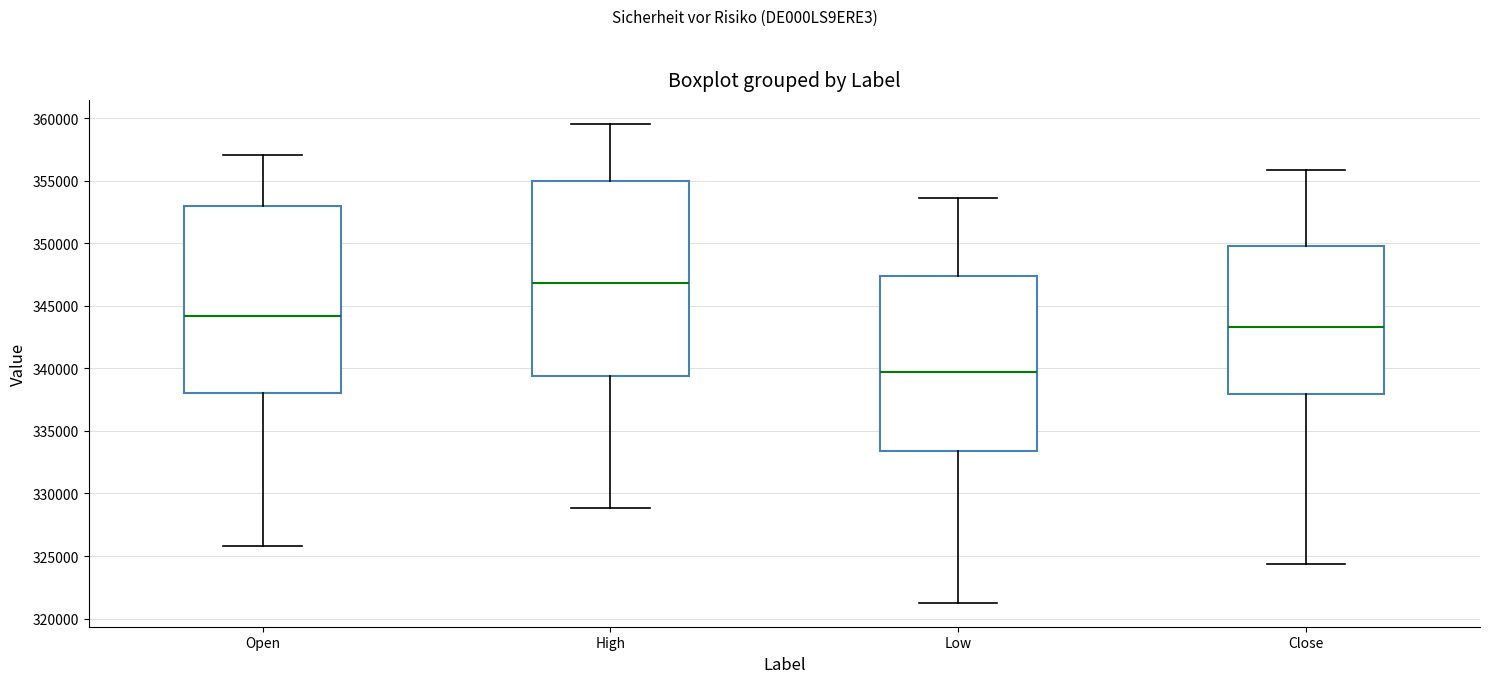

Which box's median line is the lowest?

Low